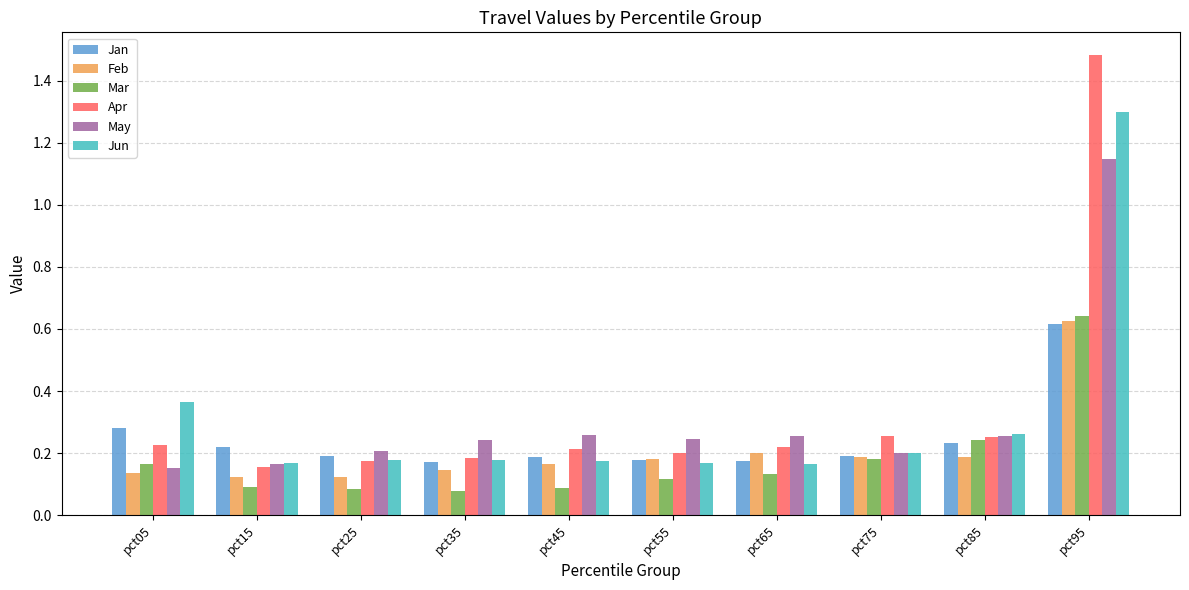

How many Jan values are between 0 and 1?

10